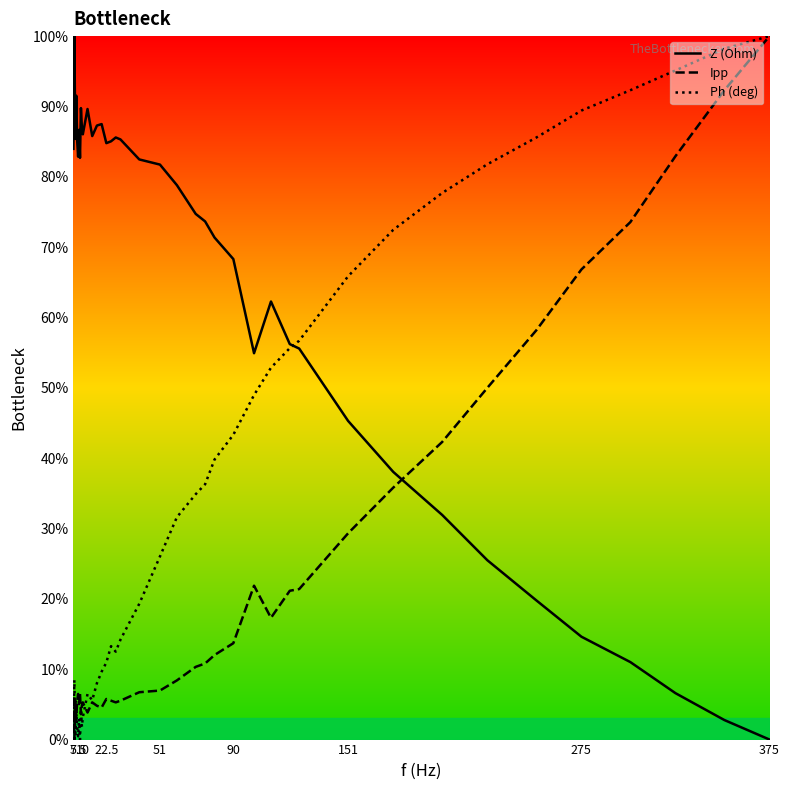

How many lines are shown in the chart?

3